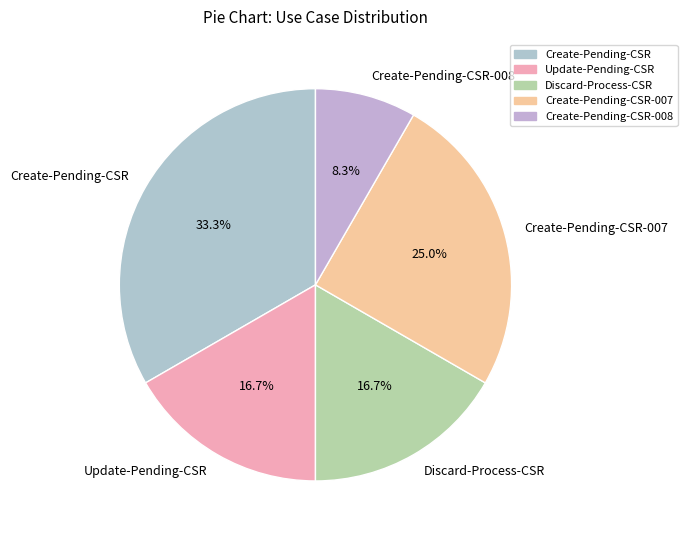

What percentage is the Update-Pending-CSR slice, to the nearest percent?

17%